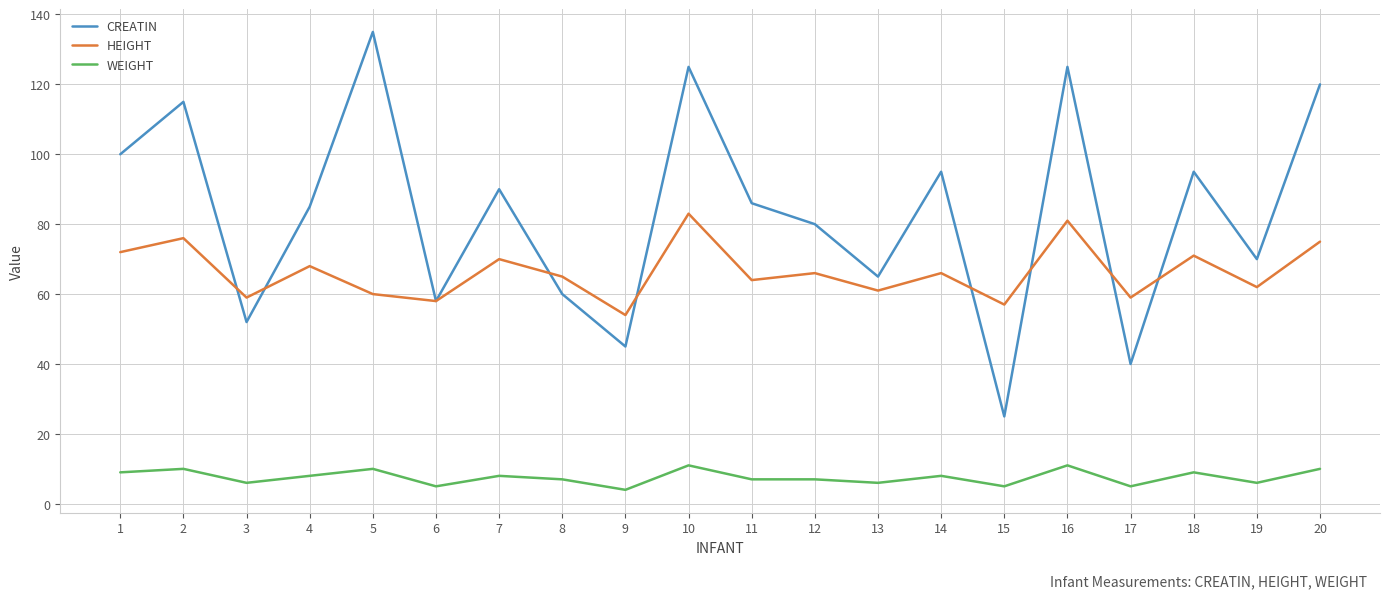

The WEIGHT series shows 6 at 13. True or false?

True